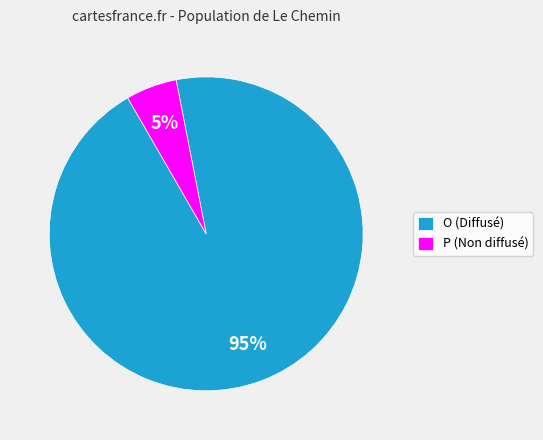

Is there any slice that represents more than half of the pie?

Yes